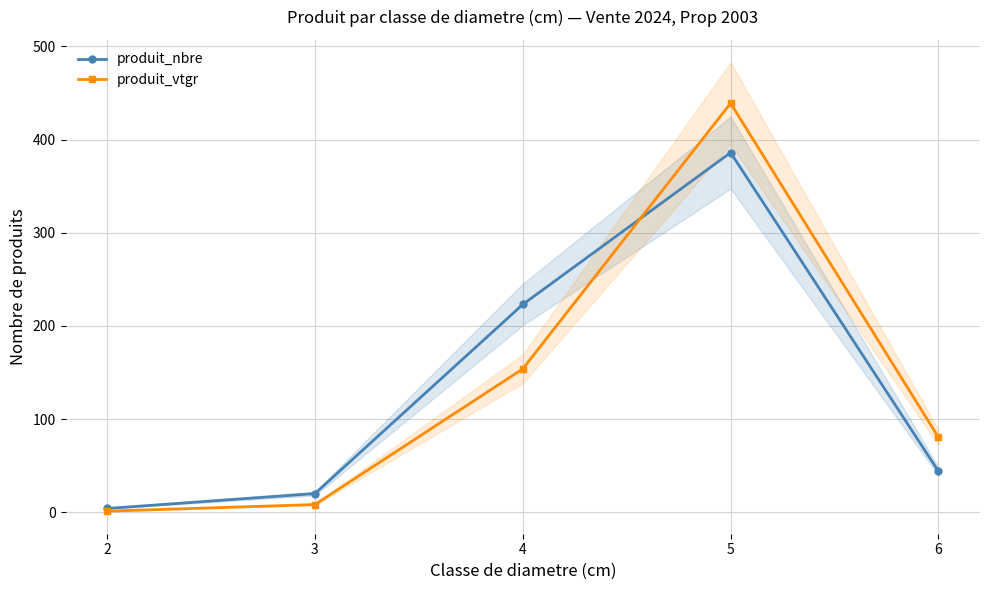

Rank the series at 5 from lowest to highest value.

produit_nbre, produit_vtgr